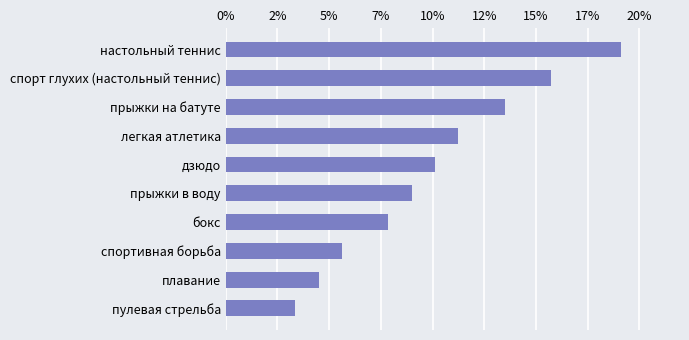

Are the bars horizontal?

Yes